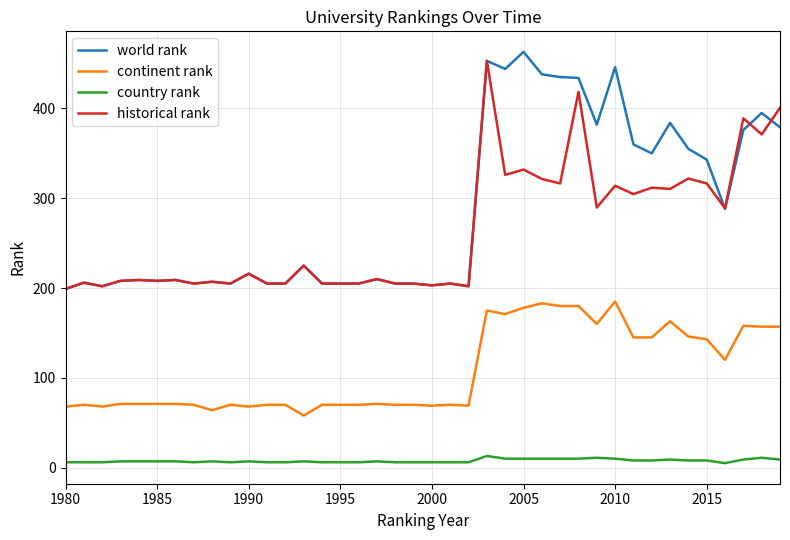

What is the maximum value shown in the chart?

463.0